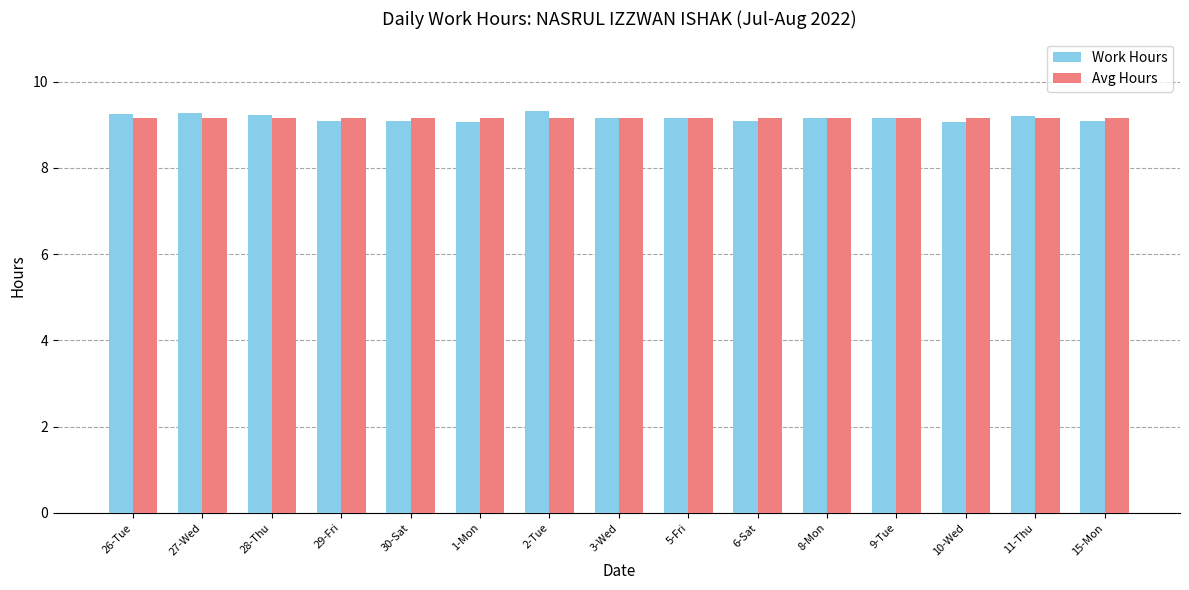

Which series has the widest spread of values?

Work Hours